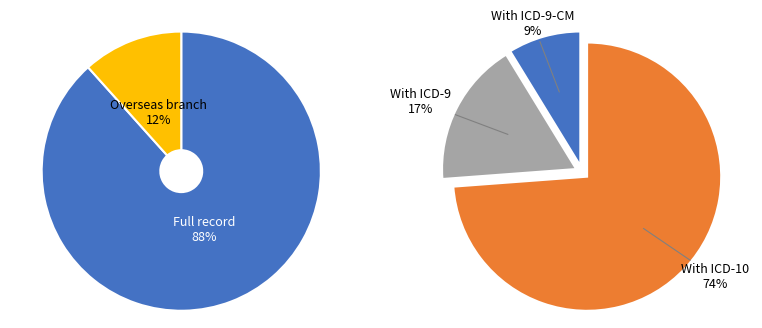

To the nearest percent, what percentage of the pie is 0?

88%